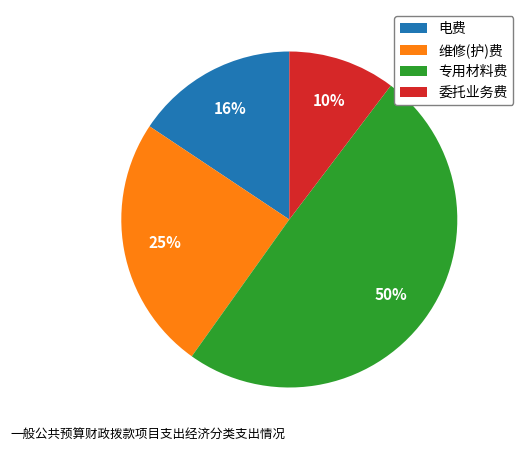

The 电费 slice represents 1% of the pie. True or false?

False